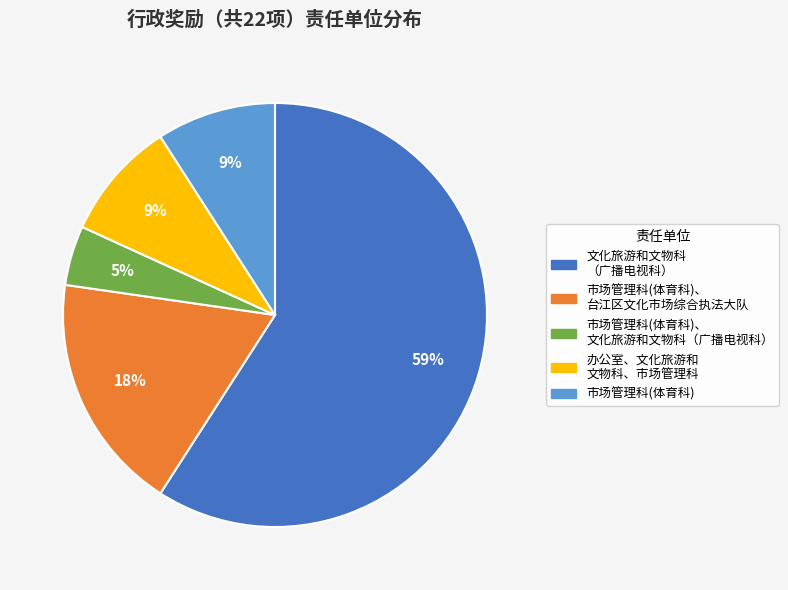

To the nearest percent, what is the average slice percentage?

20%